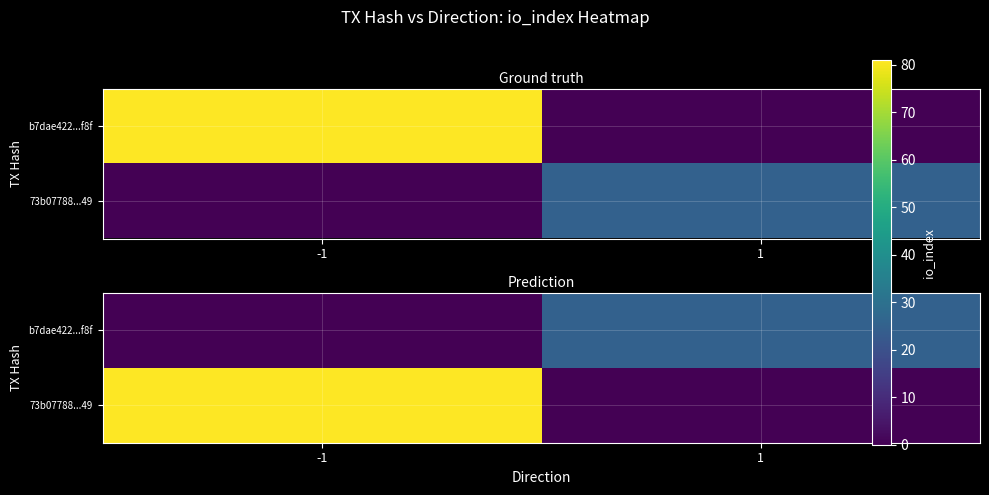

Which series has the largest total across all categories?

73b07788...49